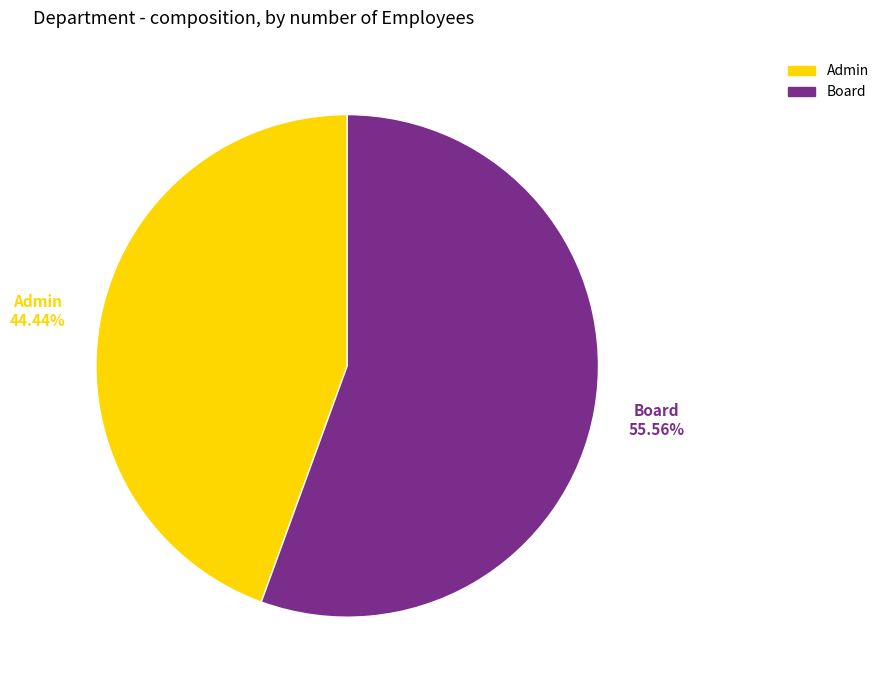

Count the number of slices in the pie.

2